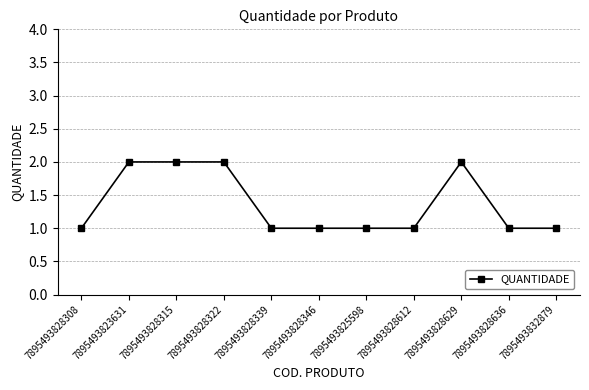

True or false: the data shows 2 at 7895493825598.

False